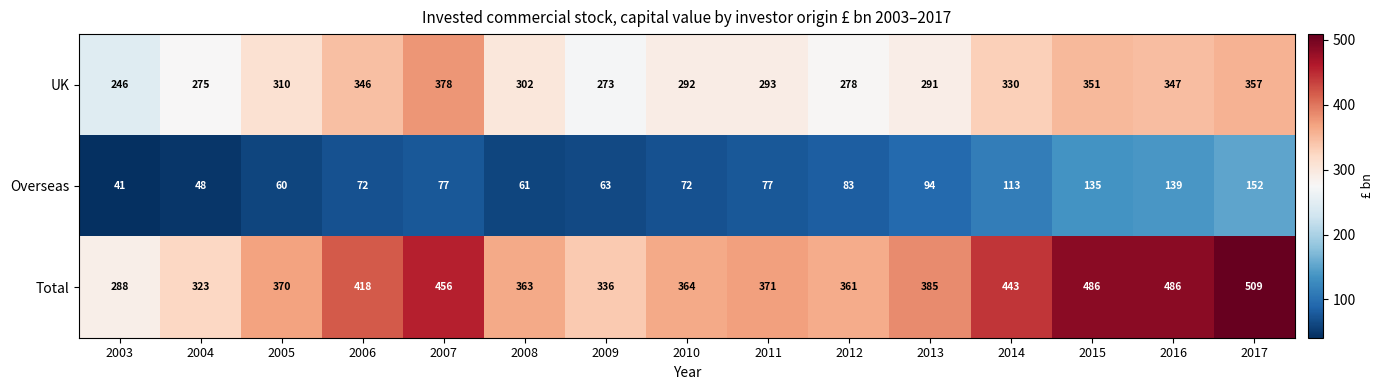

How many series are shown in this chart?

3